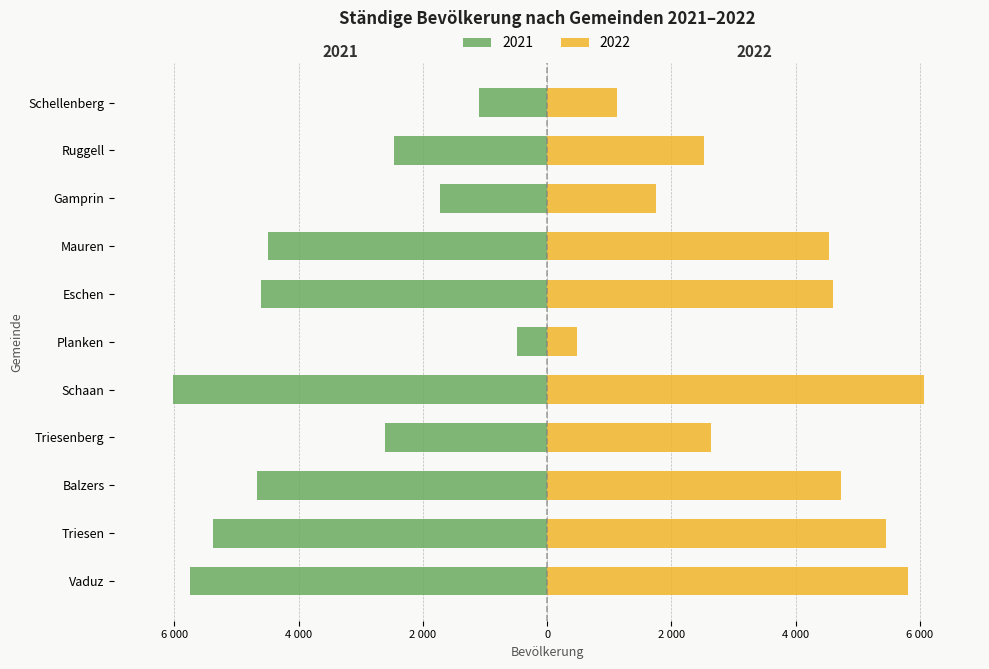

At Triesenberg, list the series in order from largest to smallest.

2022, 2021